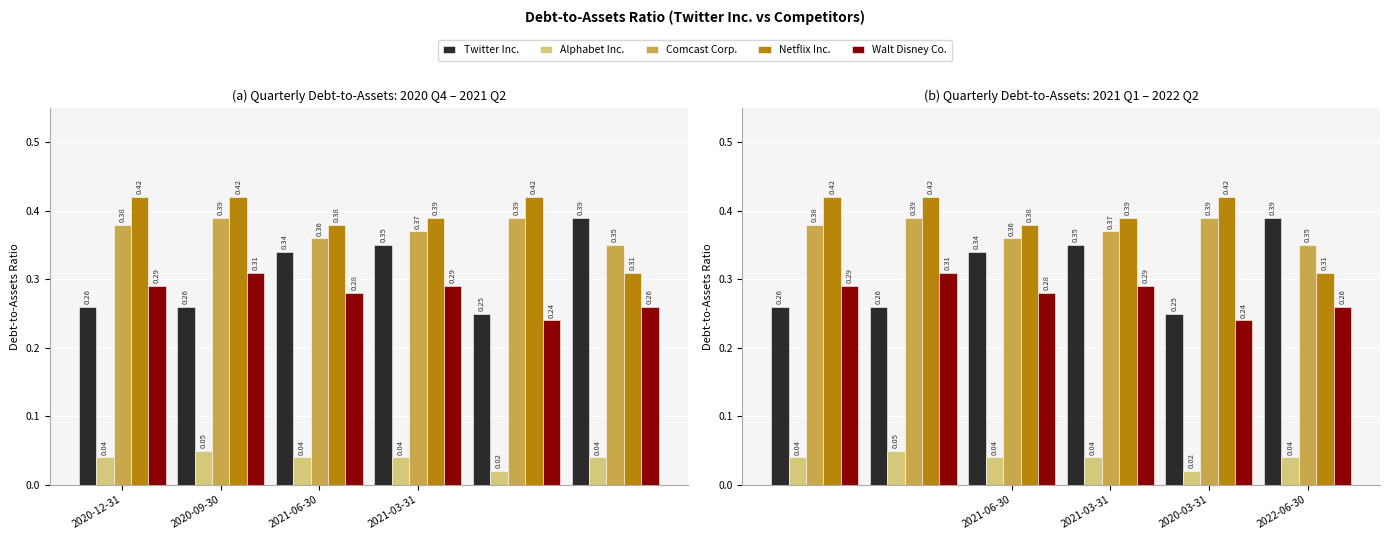

What position from the right is 2021-03-31?

3